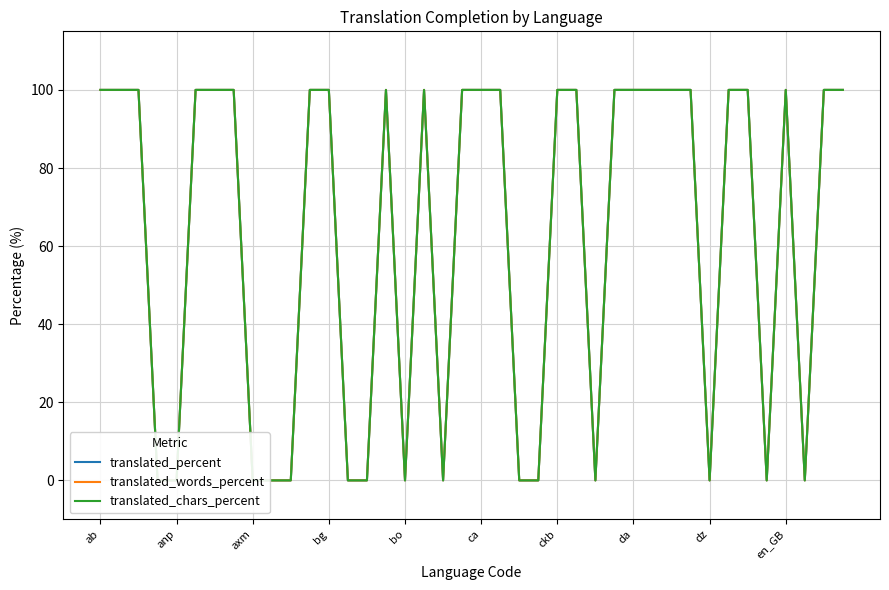

What is the difference between the maximum and minimum values in the translated_words_percent series?

100